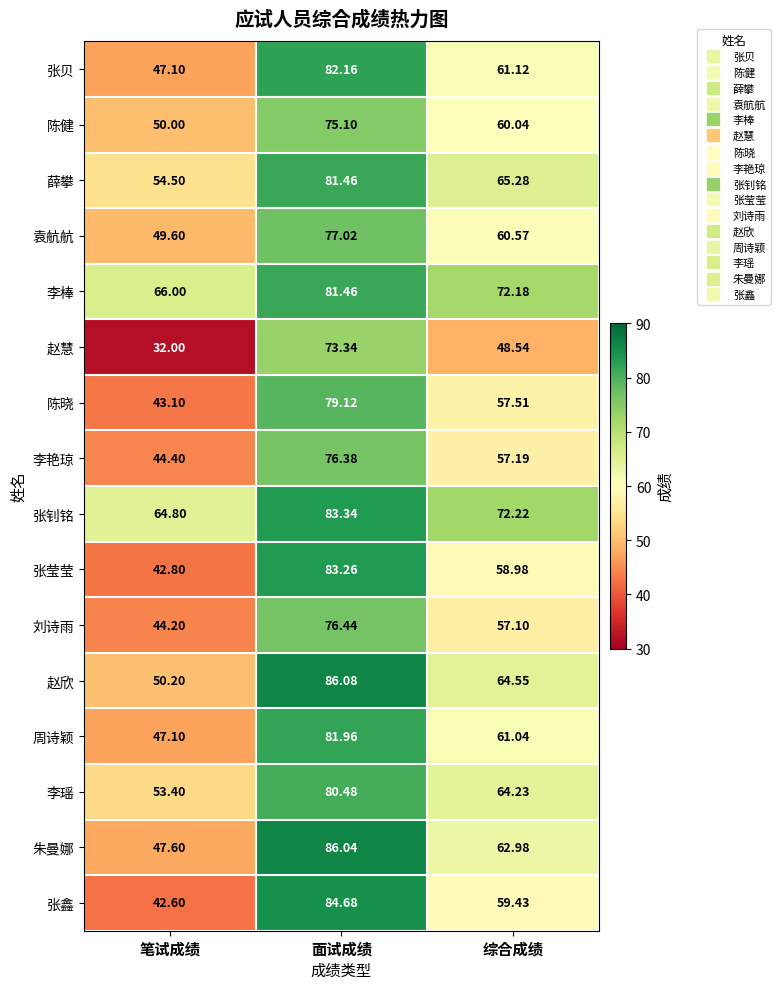

Which series changed the most between 面试成绩 and 综合成绩?

张鑫